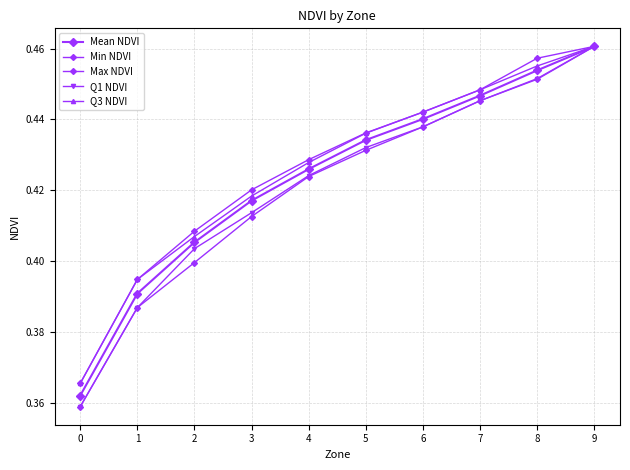

True or false: Max NDVI and Q1 NDVI intersect in this chart.

False